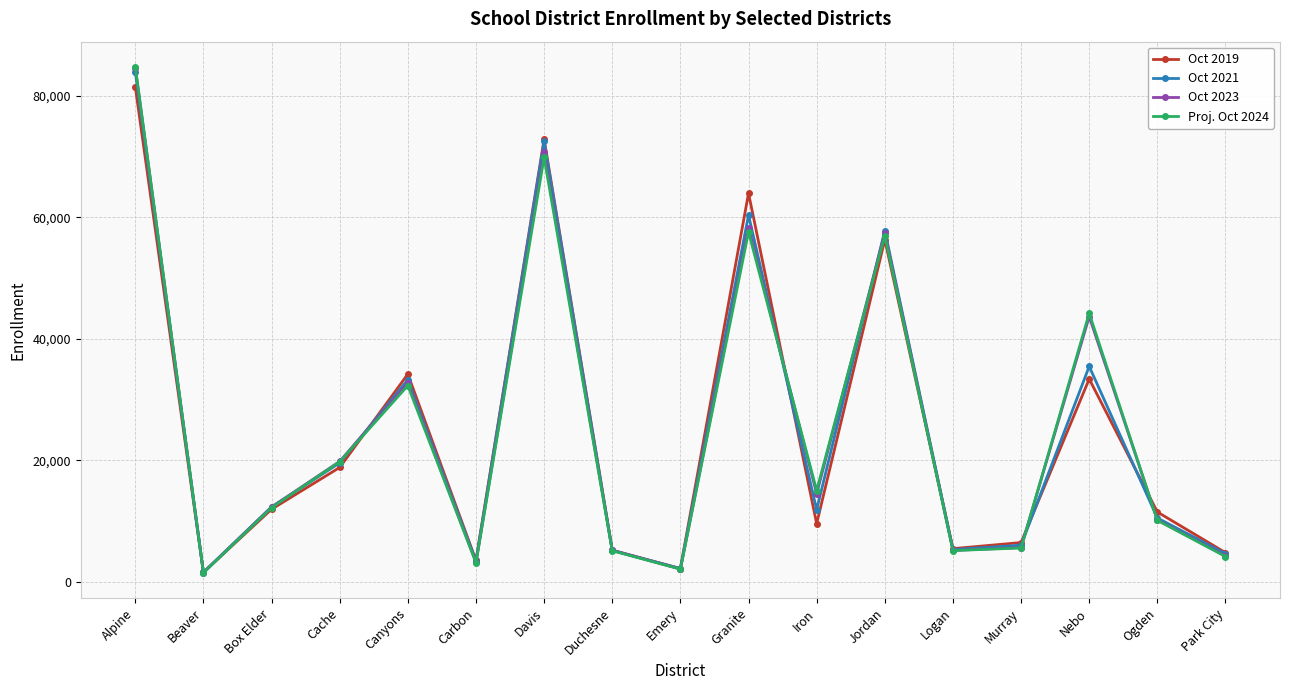

How many lines are shown in the chart?

4